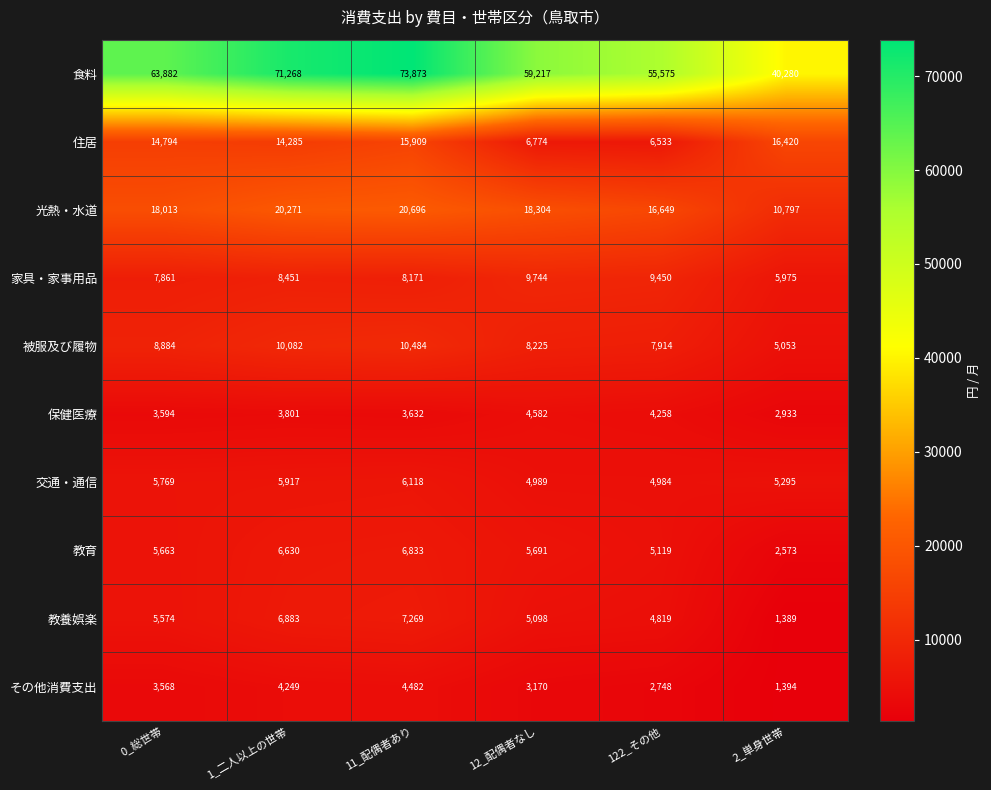

Count the number of categories in the chart.

6